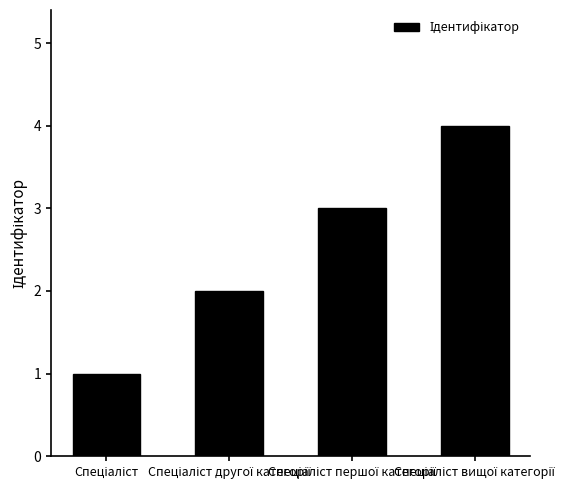

What is the maximum value shown in the chart?

4